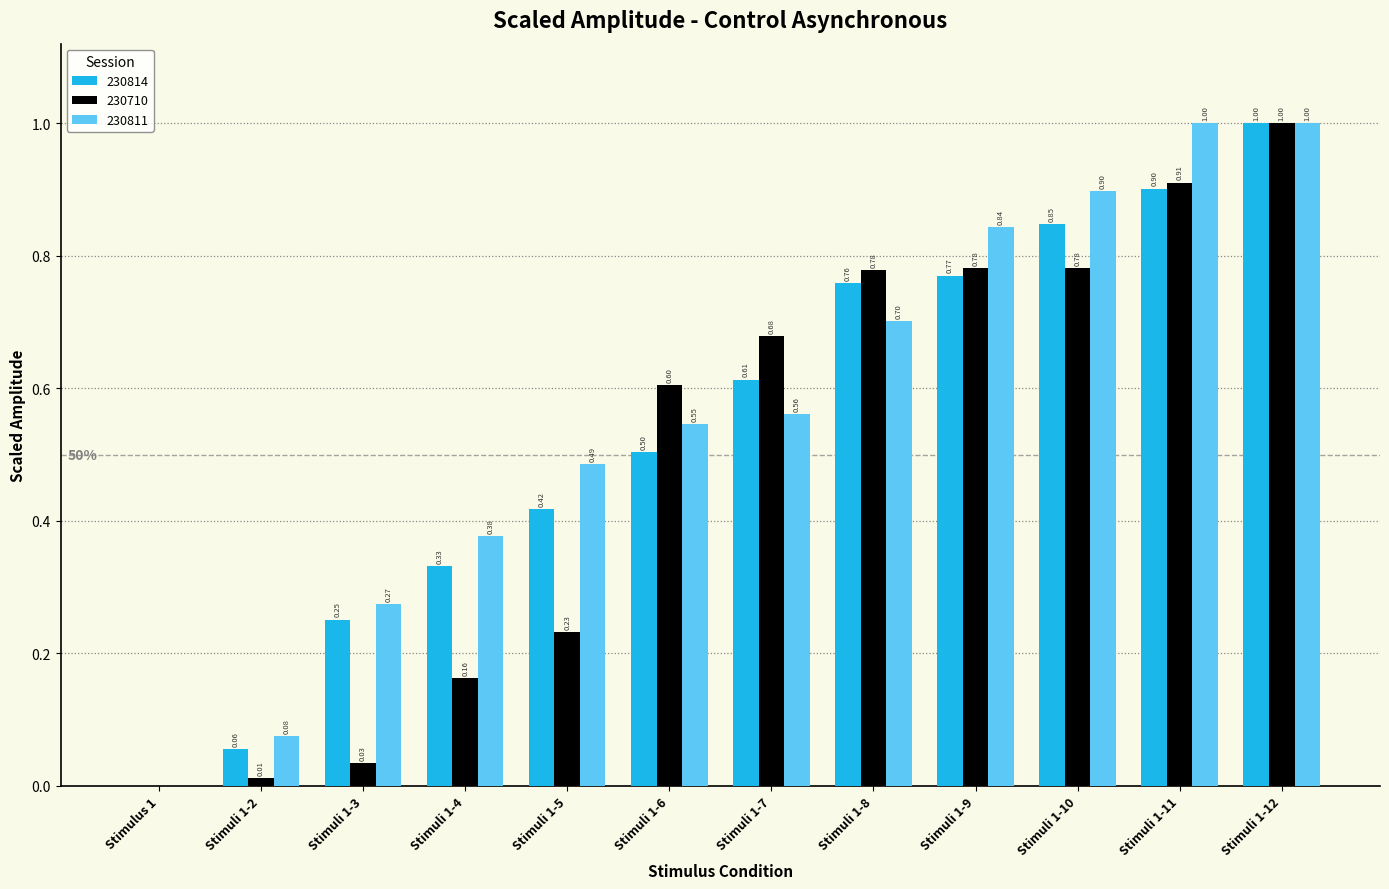

At which category is the sum across all series the highest?

Stimuli 1-12